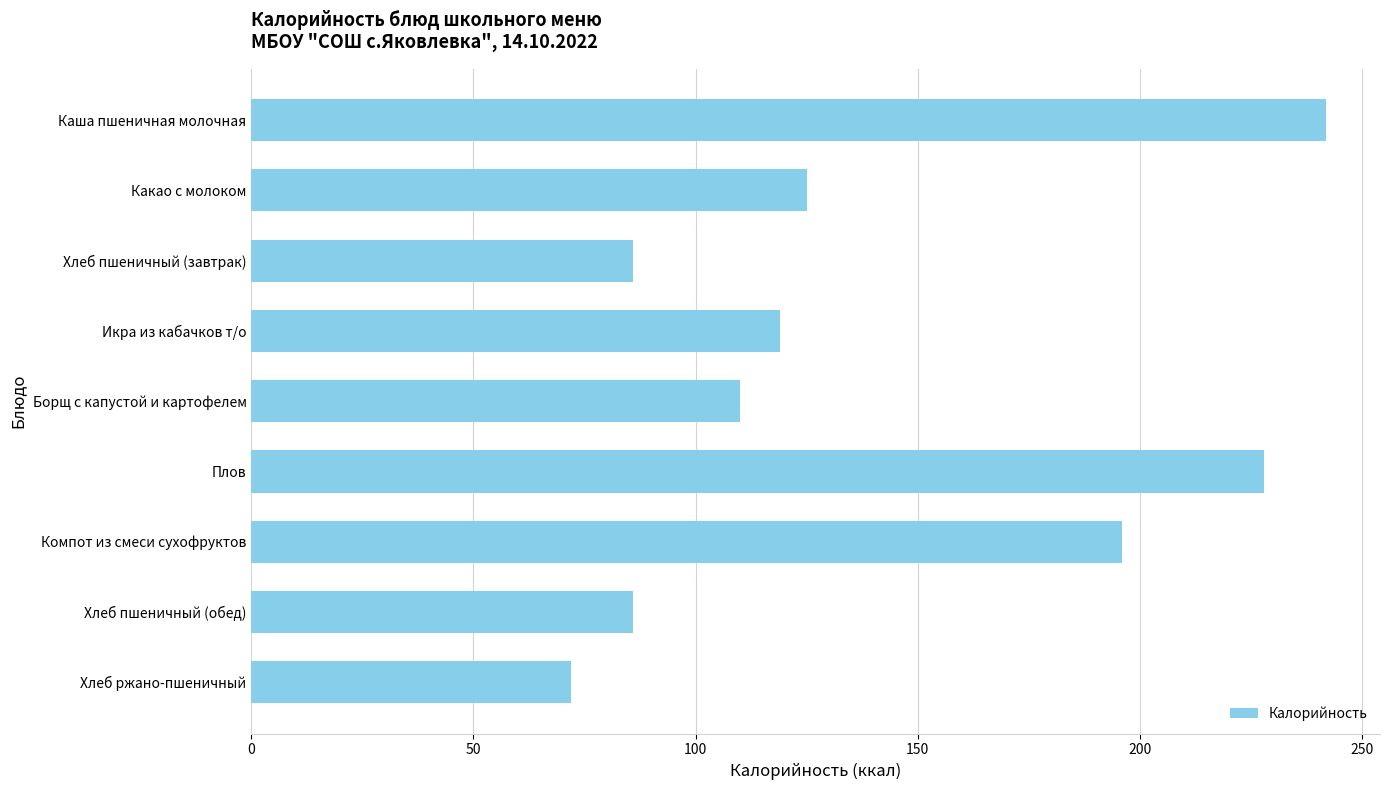

Between Икра из кабачков т/о and Хлеб ржано-пшеничный, which is larger?

Икра из кабачков т/о